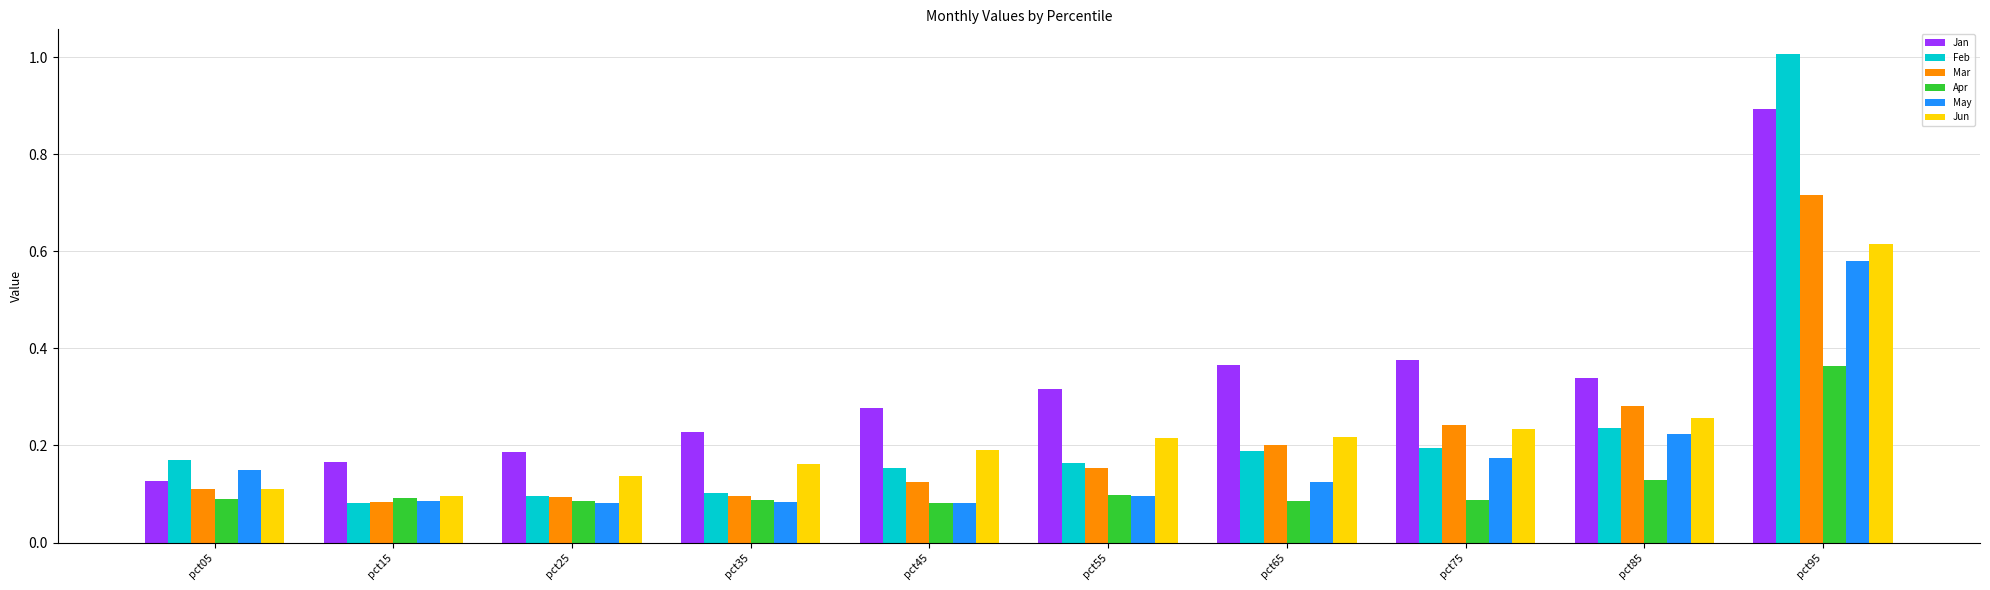

At which label does Jan reach its peak?

pct95